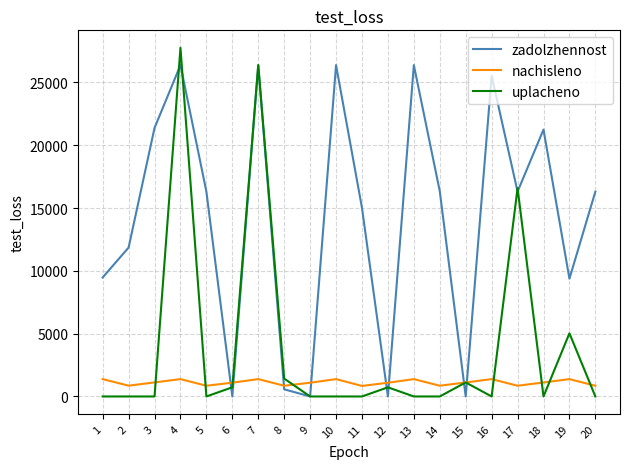

At 4, list the series in order from largest to smallest.

uplacheno, zadolzhennost, nachisleno